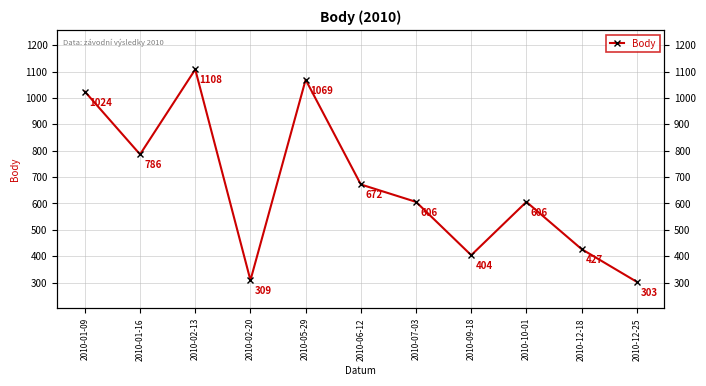

Reading right to left, extract all data points from this chart.

2010-12-25=303	2010-12-18=427	2010-10-01=606	2010-09-18=404	2010-07-03=606	2010-06-12=672	2010-05-29=1069	2010-02-20=309	2010-02-13=1108	2010-01-16=786	2010-01-09=1024